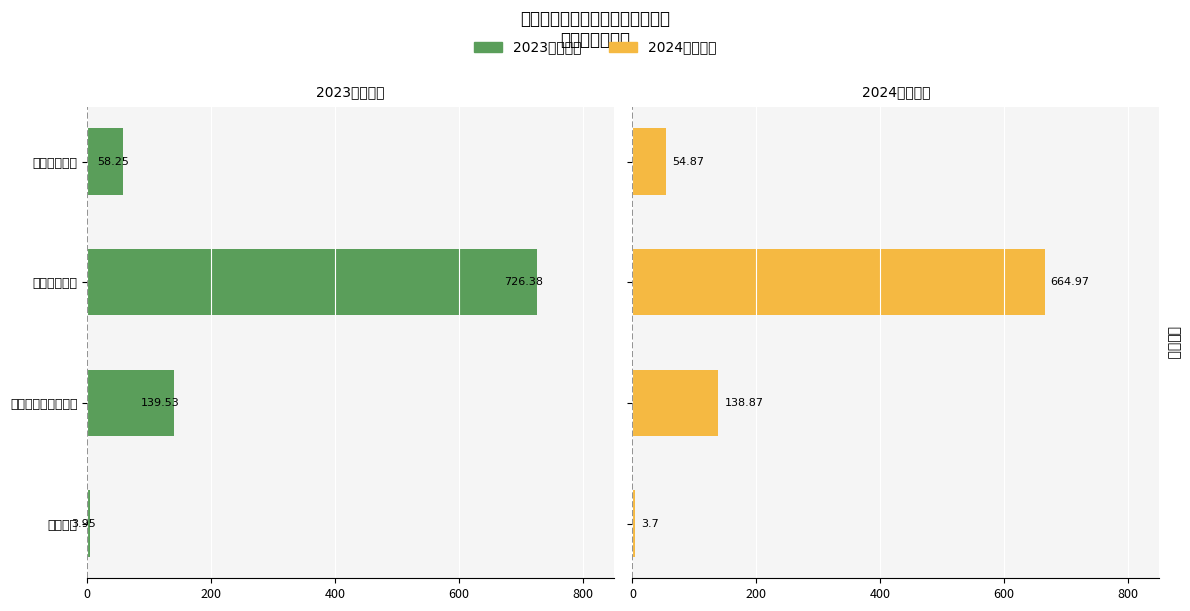

How many bars are there in total?

8